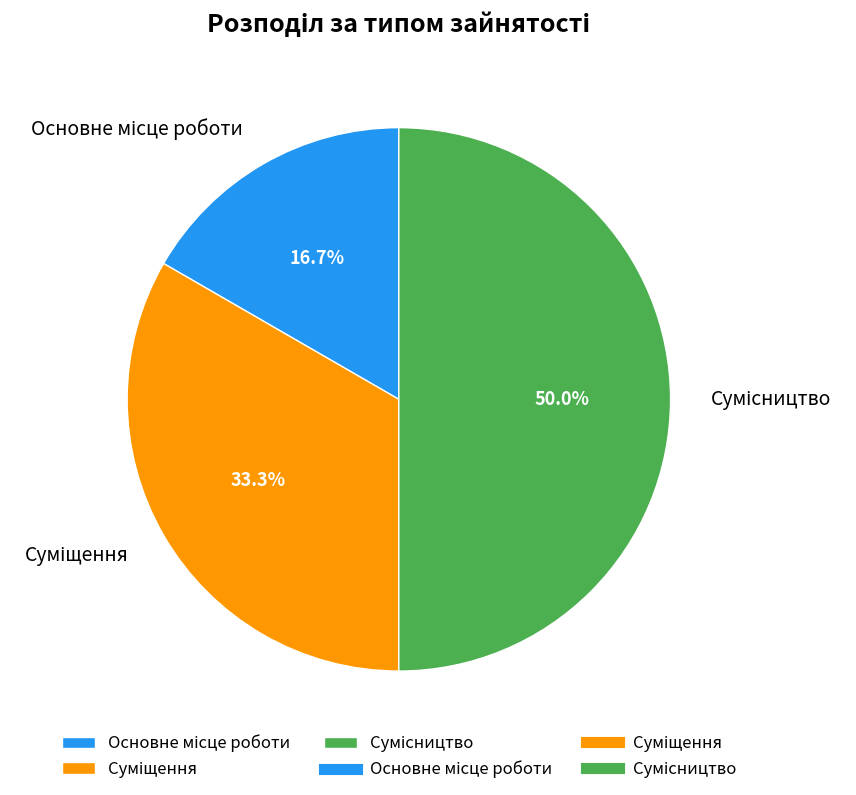

Count the number of slices in the pie.

3